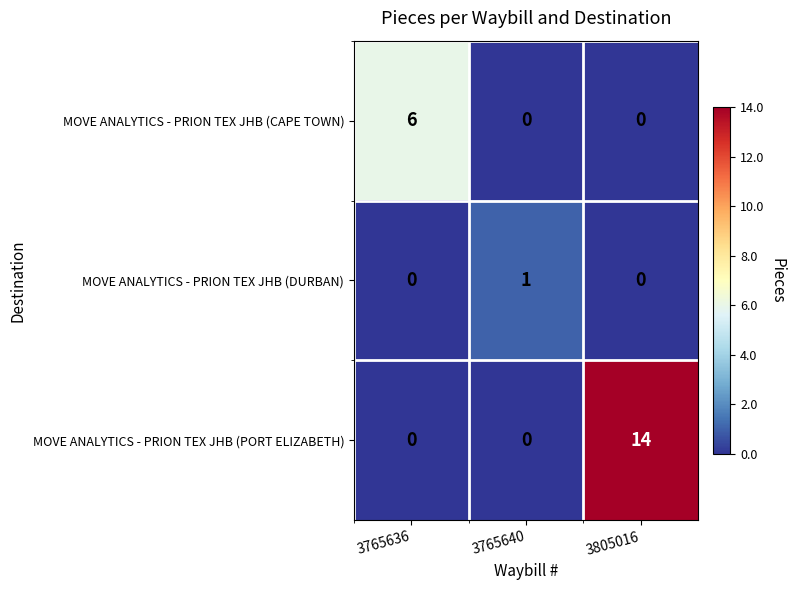

What is the difference between the maximum and minimum values in the MOVE ANALYTICS - PRION TEX JHB (PORT ELIZABETH) series?

14